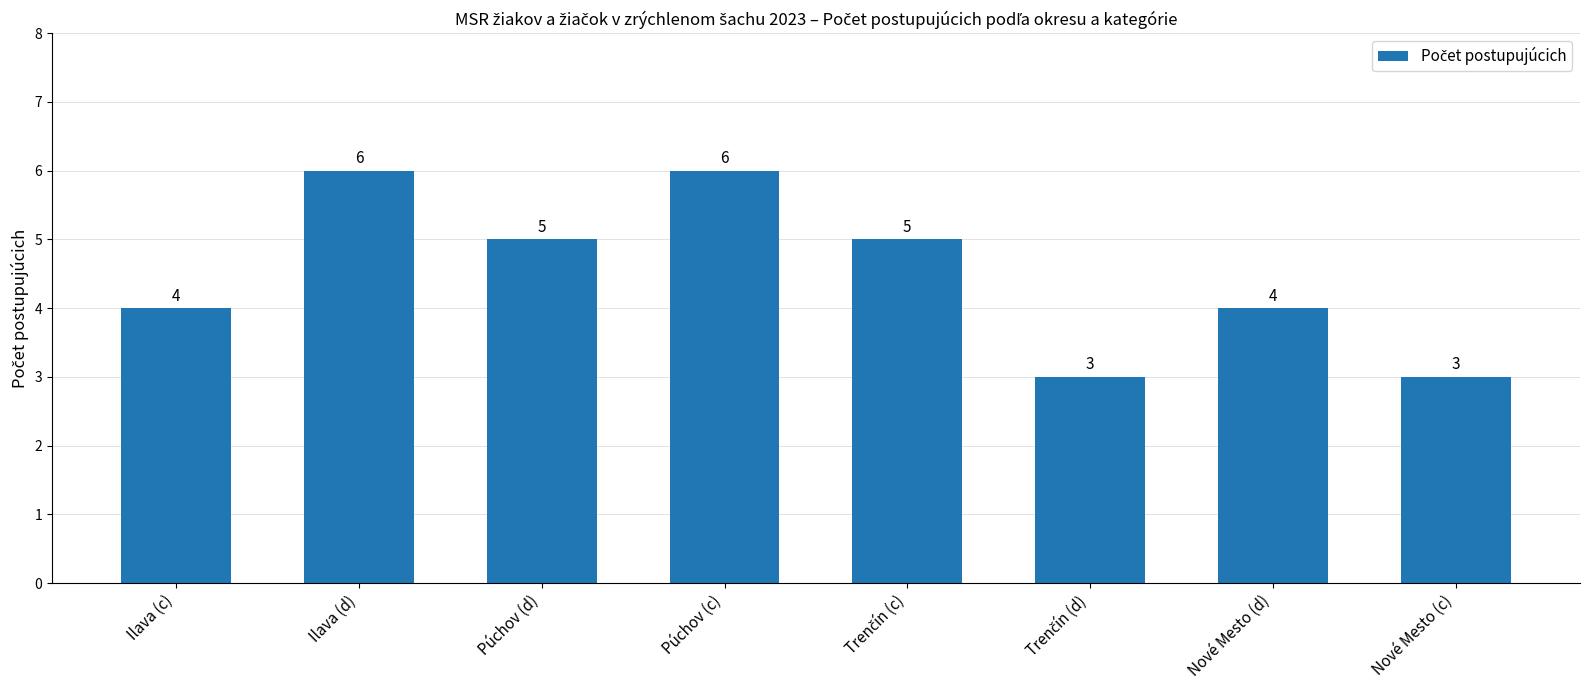

How many values are between 4 and 6?

6